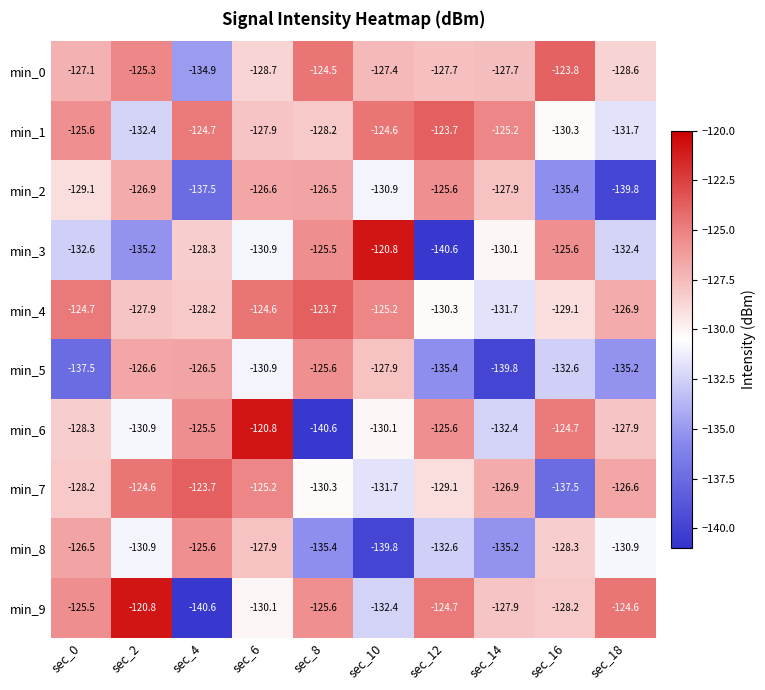

At which category is the sum across all series the highest?

sec_6